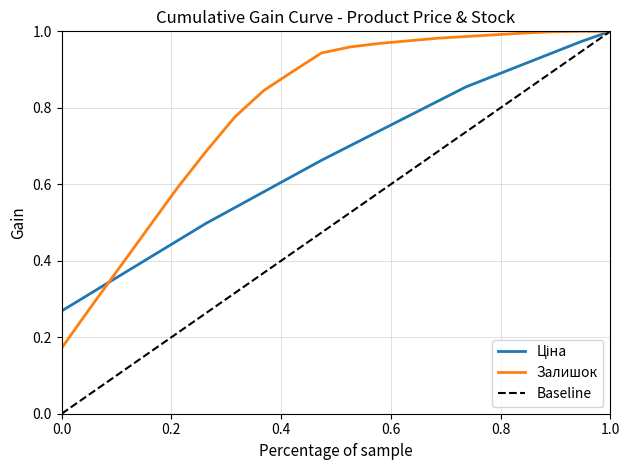

At how many categories does at least one series exceed 0?

20